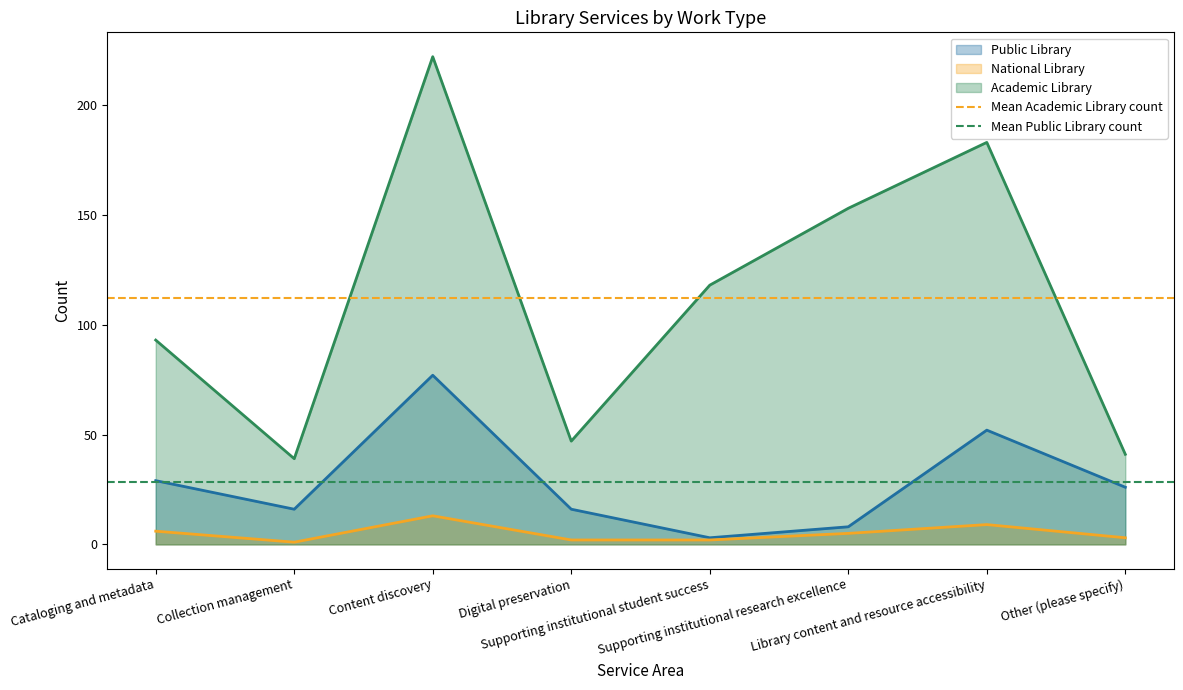

What is the sum of all Mean Academic Library count values?

224.0